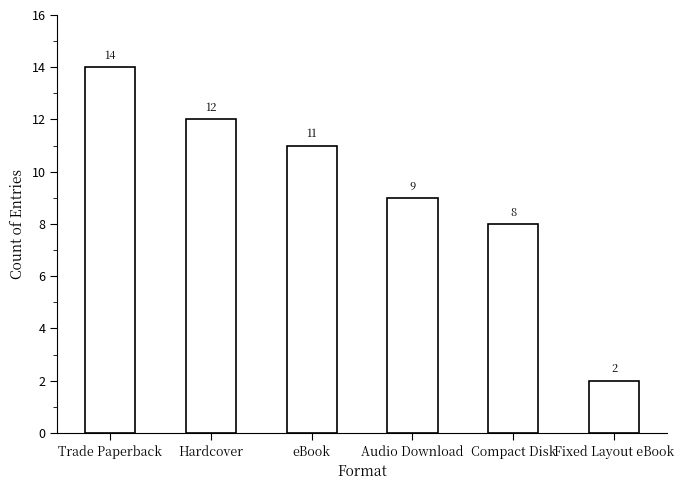

Reading left to right, list all the values displayed in this chart.

Trade Paperback=14	Hardcover=12	eBook=11	Audio Download=9	Compact Disk=8	Fixed Layout eBook=2